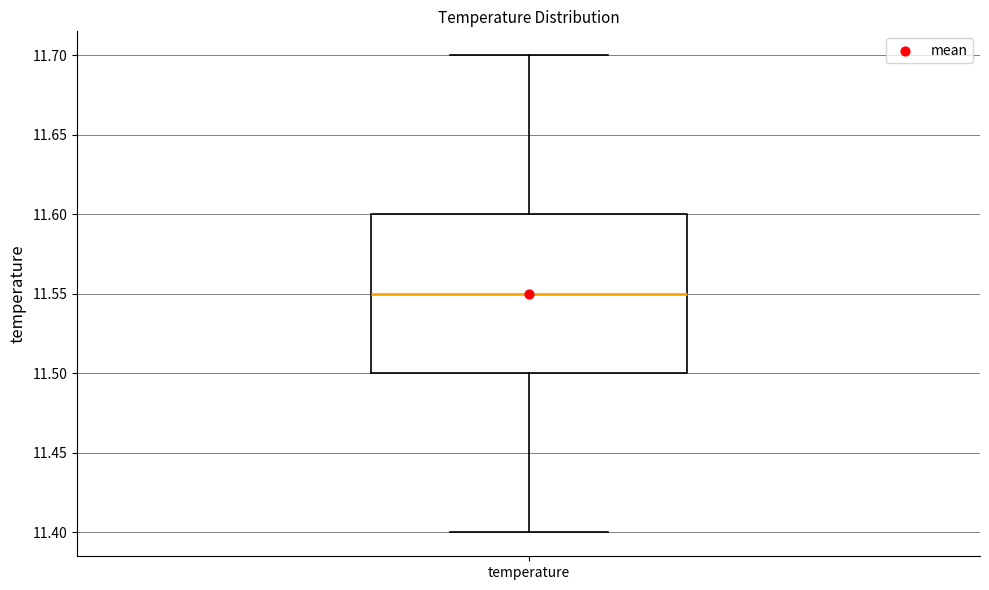

Transcribe this box plot: give where the median line is, the range the box spans, and where the two whiskers end, as read against the y-axis. The values are not printed on the chart, so give them approximately, as read against the axis.

median 11.55, box 11.50 to 11.60, whiskers 11.40 to 11.70